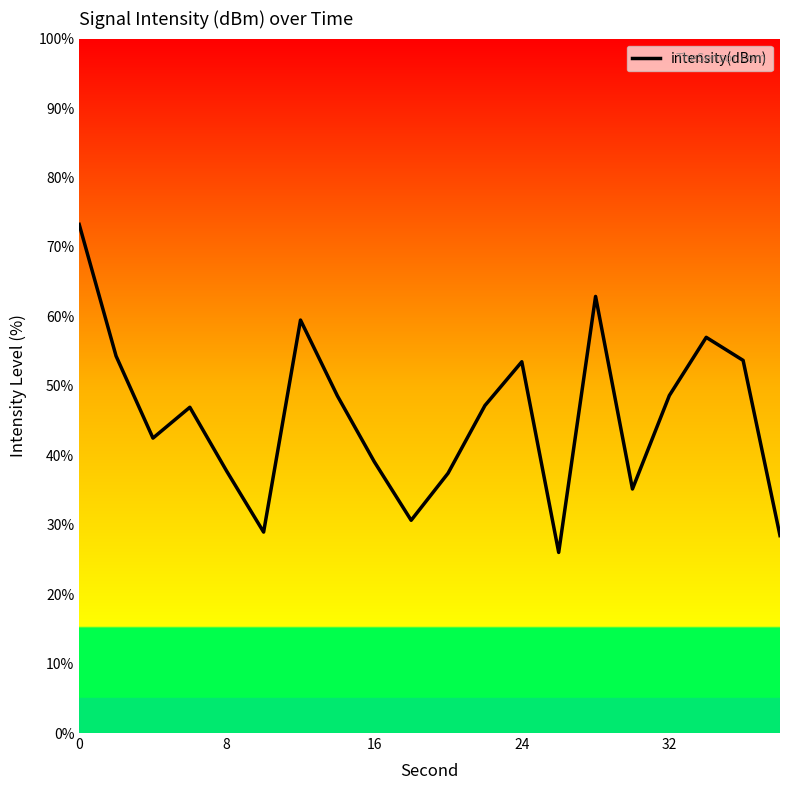

What is the difference between the maximum and minimum values?

47.2